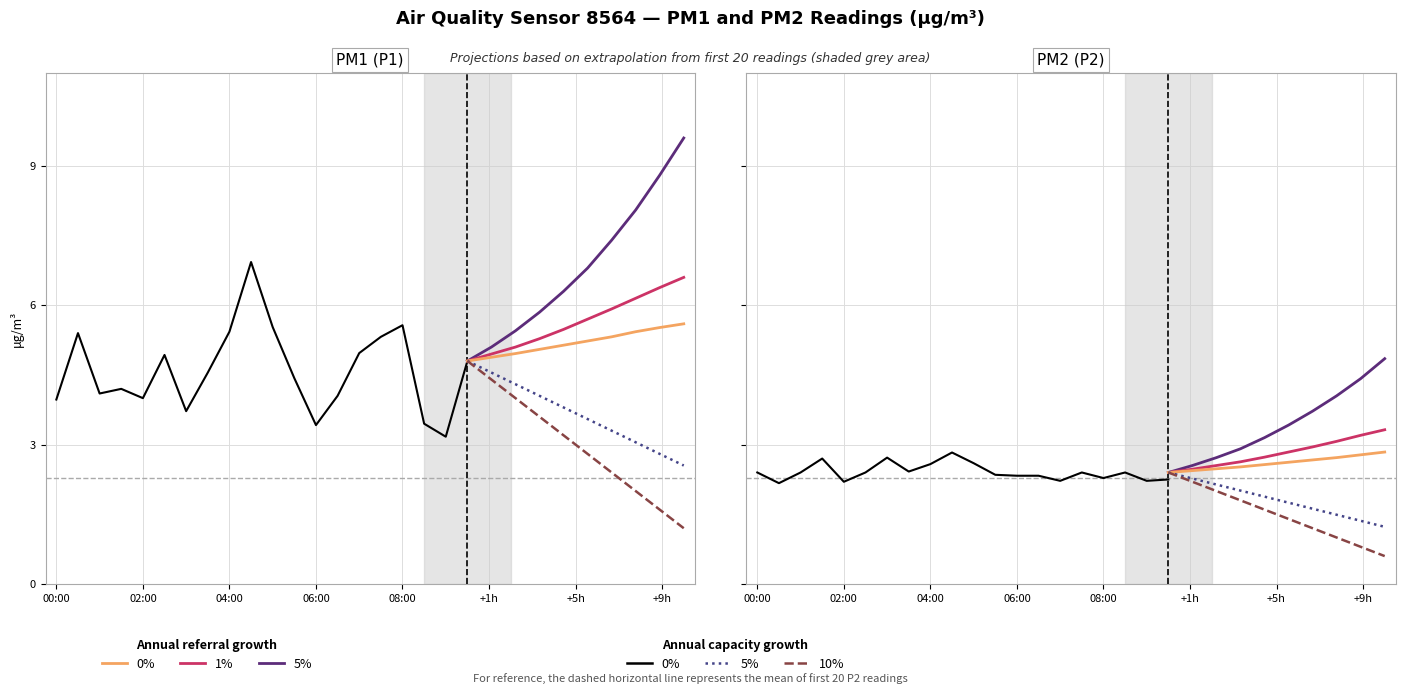

What is the average value of the P2 series?

2.4